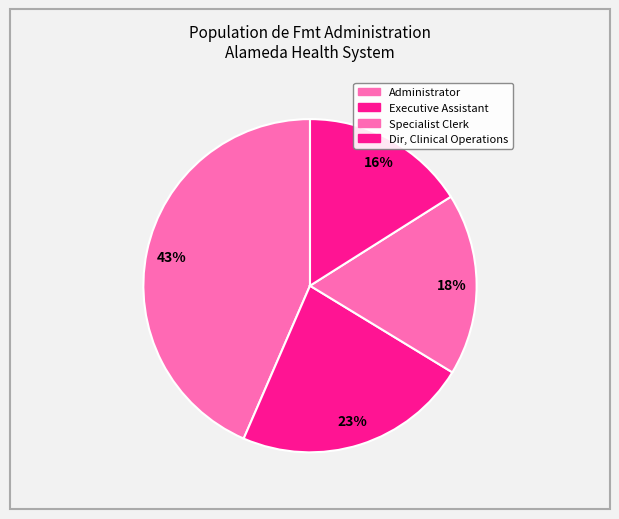

Do Administrator and Dir, Clinical Operations together represent more than half of the pie?

Yes